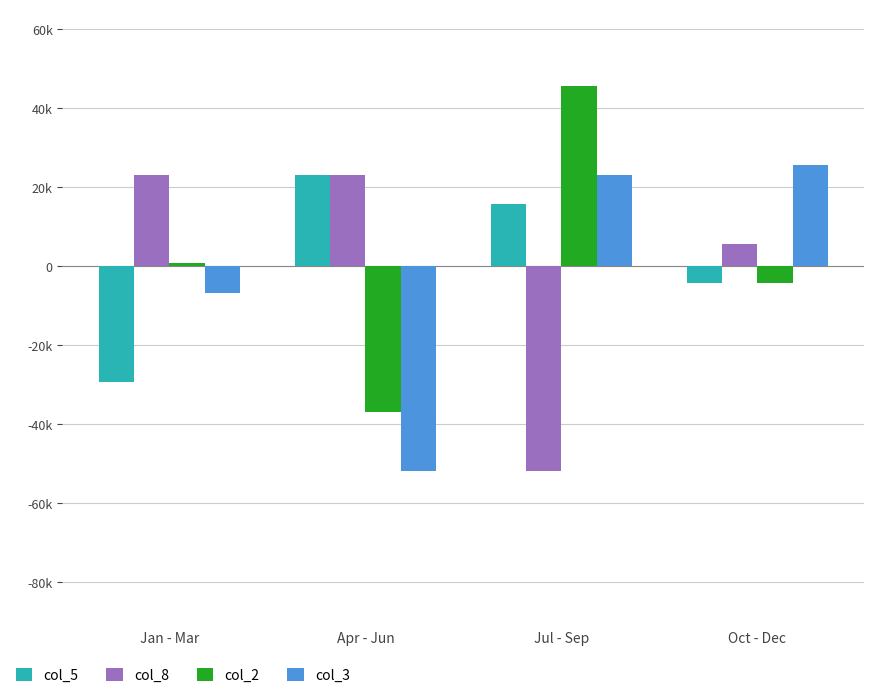

What is the average value of the col_3 series?

-2500.0